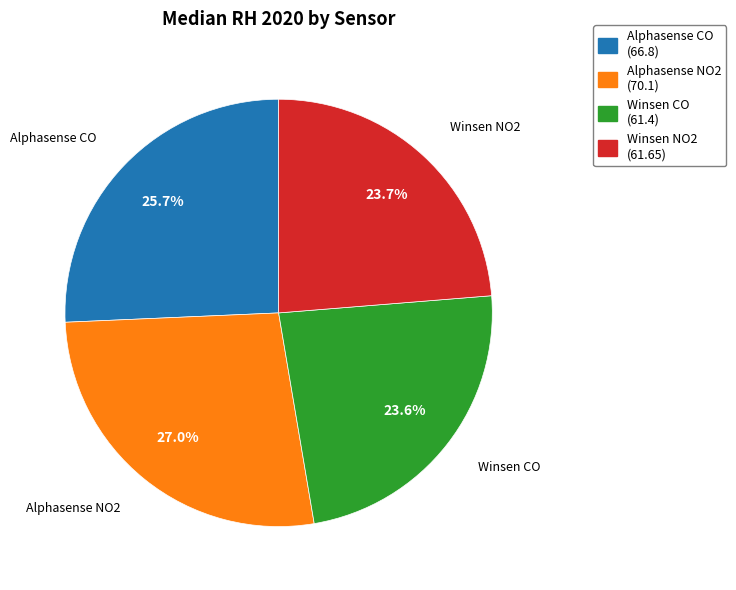

Count the number of slices in the pie.

4